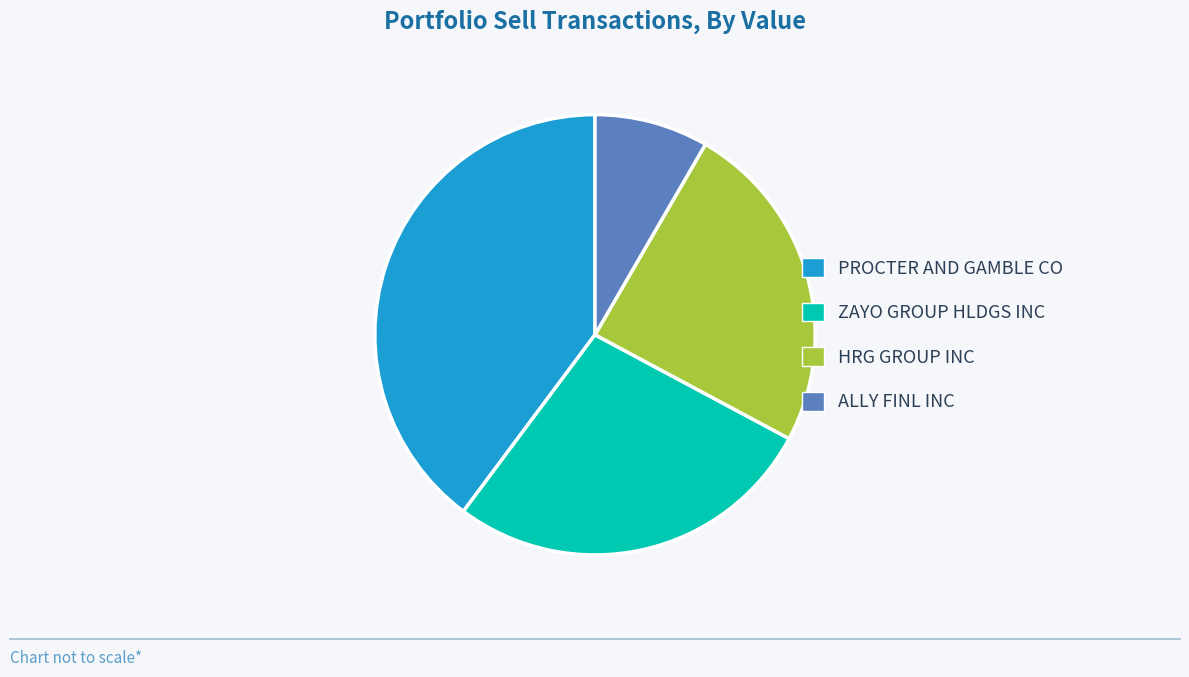

Do ZAYO GROUP HLDGS INC and HRG GROUP INC together represent more than half of the pie?

Yes